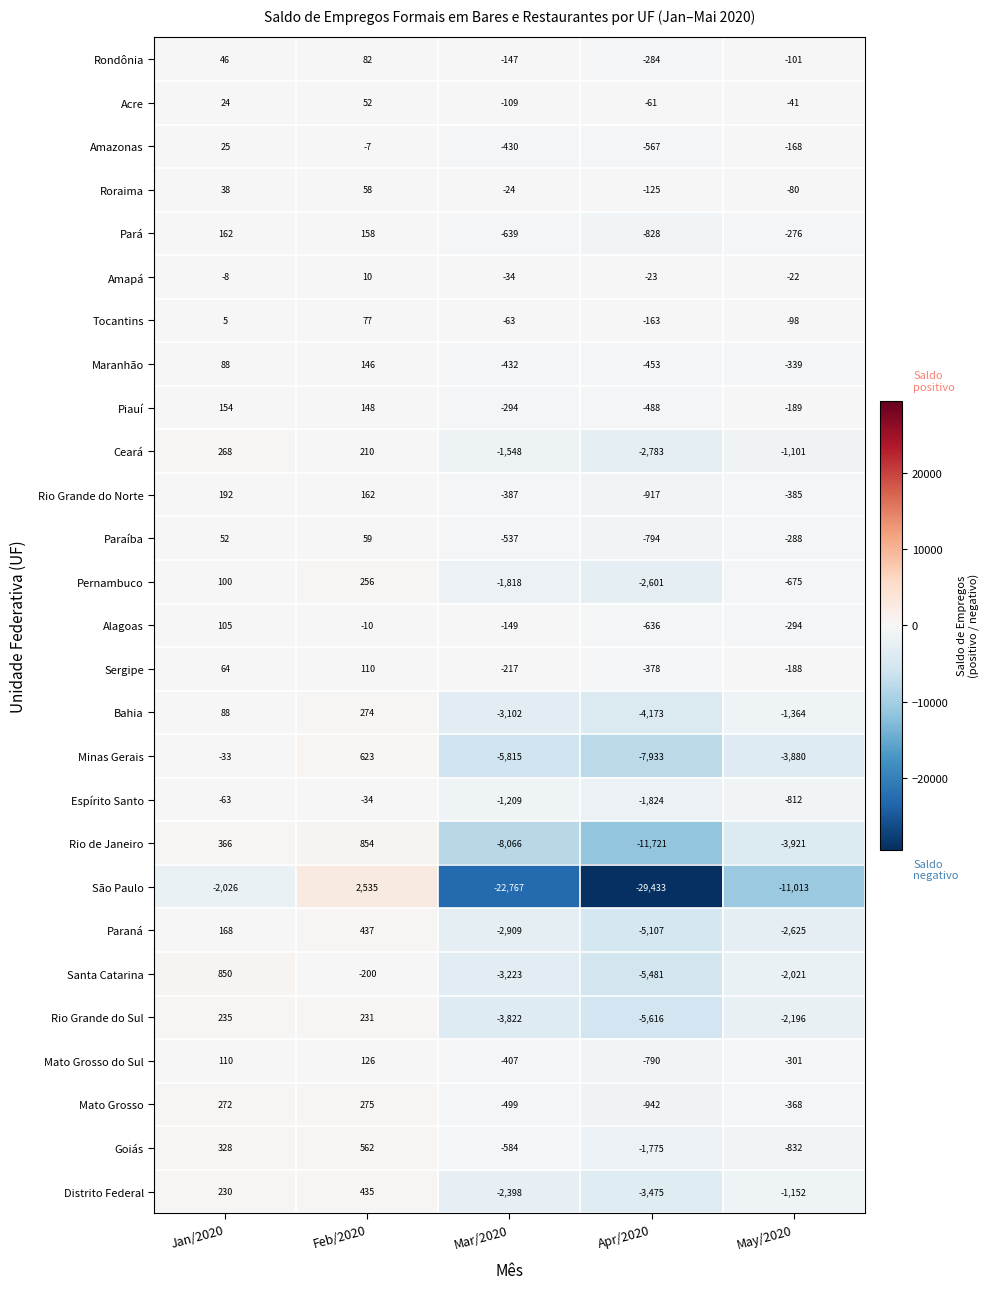

What is the spread (max minus min) of values at May/2020?

10991